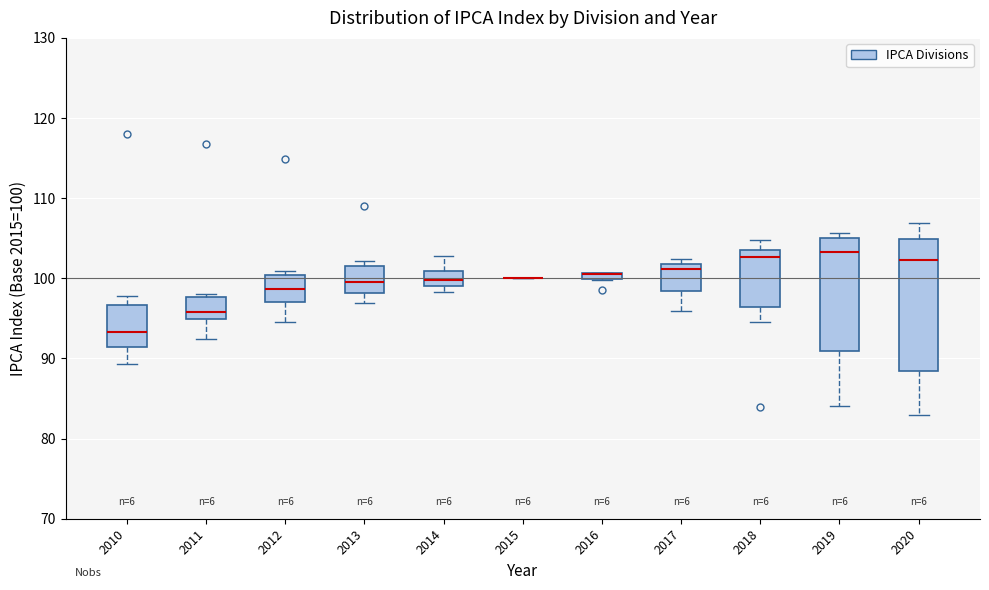

Which box is the tallest, from its lower edge to its upper edge?

2020